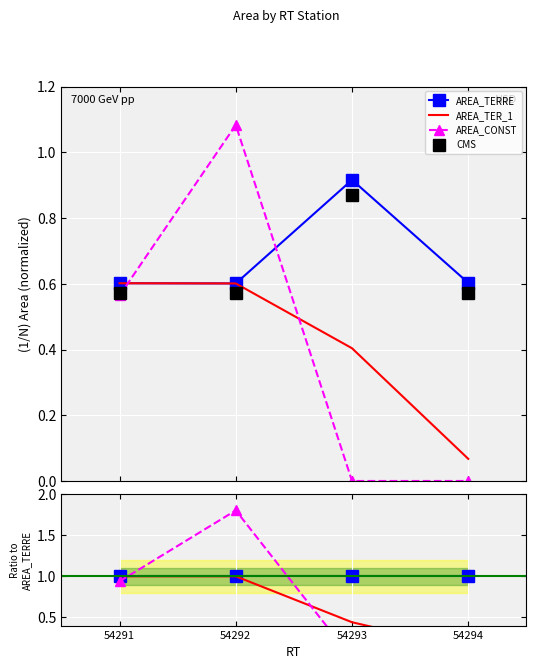

True or false: AREA_TER_1 has a value of 0.2 at 54292.

False